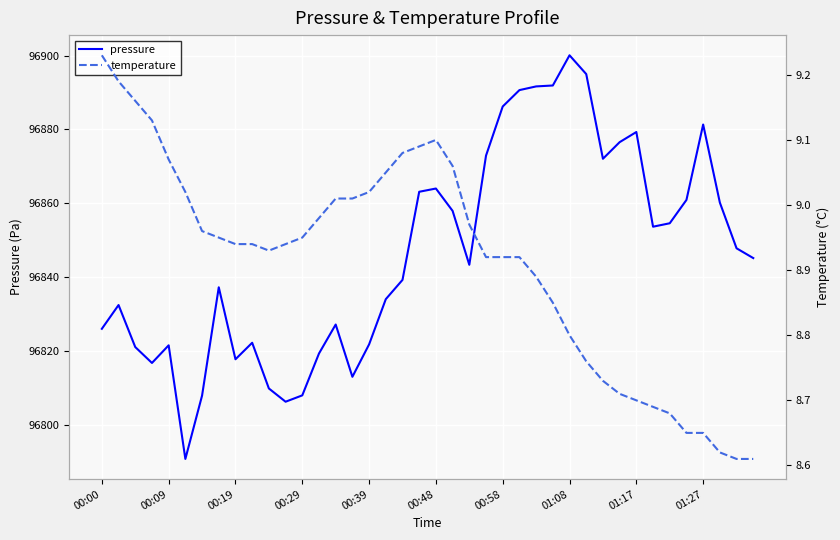

In pressure, how many points are higher than both neighbors (excluding endpoints)?

9